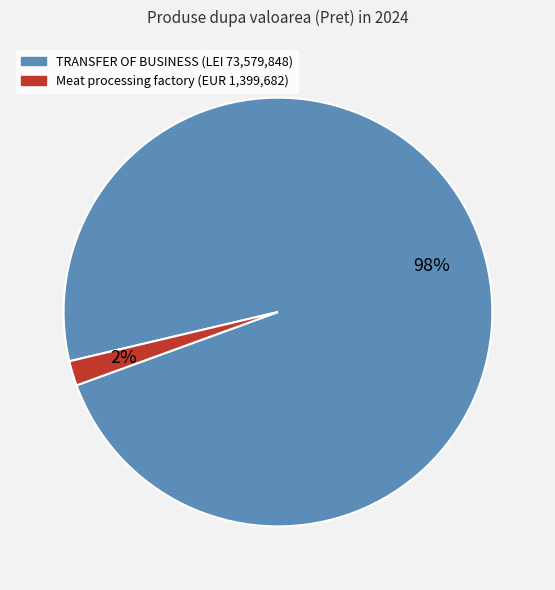

To the nearest percent, what is the difference between the largest and smallest slice percentages?

96%